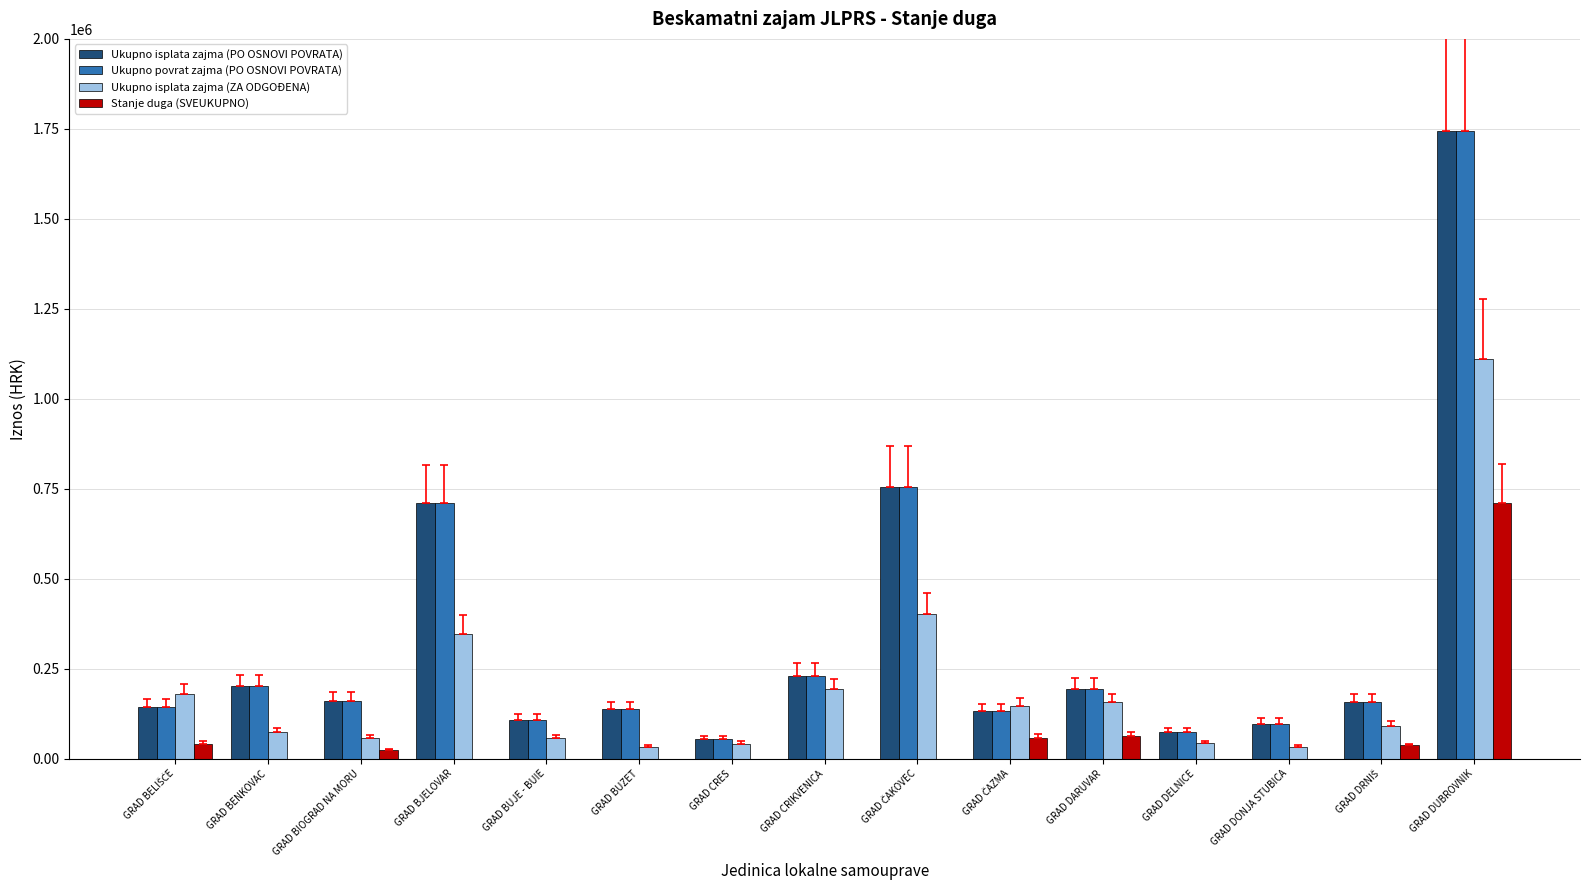

At which category is the sum across all series the highest?

GRAD DUBROVNIK